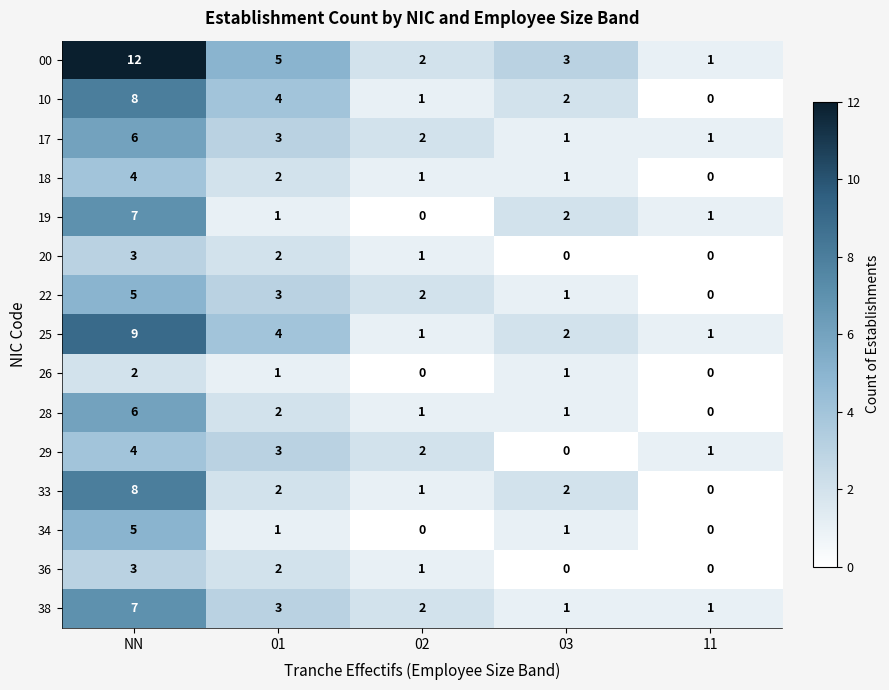

What is the approximate value of 22 at NN?

5